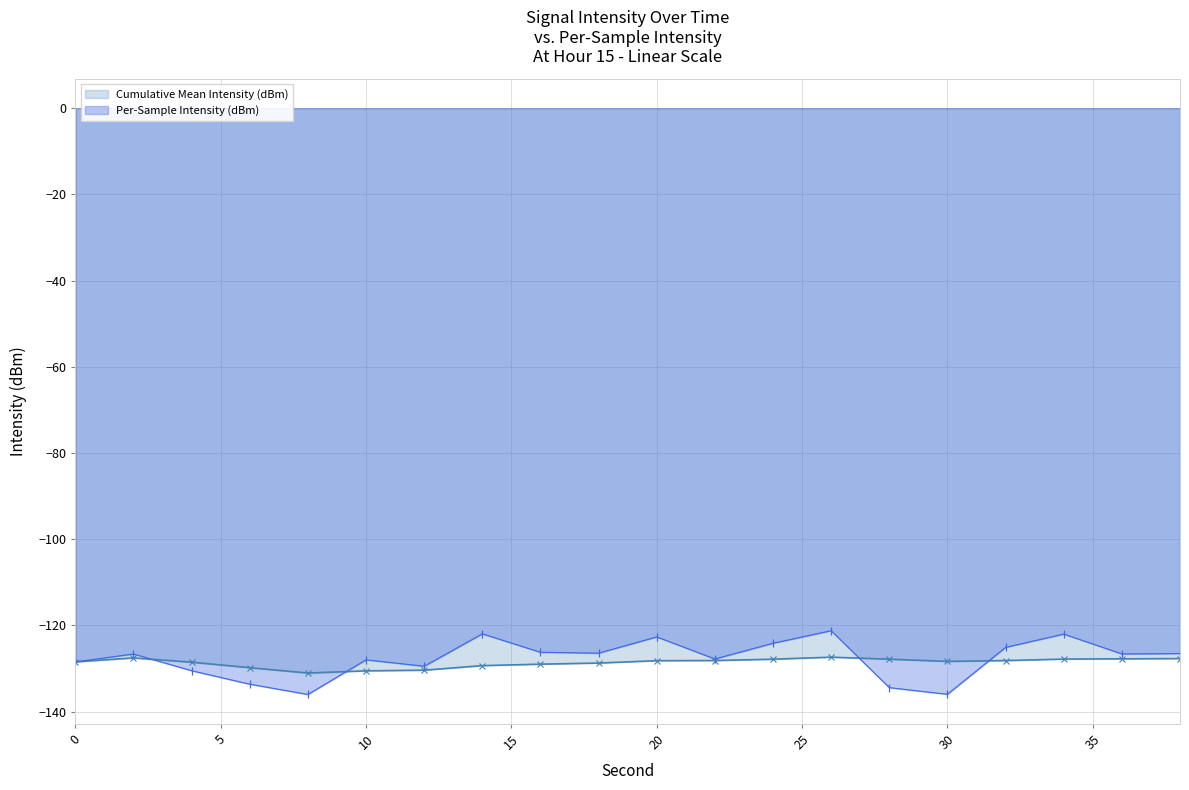

What is the minimum value for Per-Sample Intensity (dBm)?

-136.0